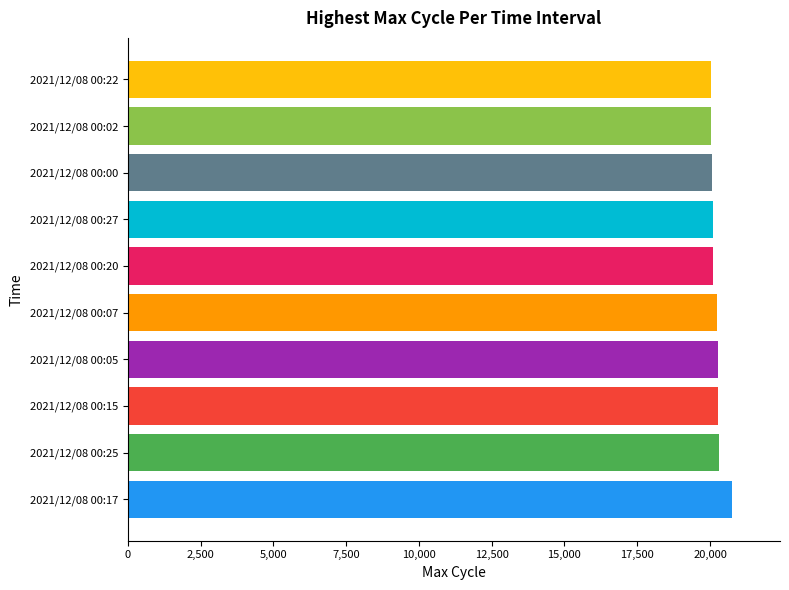

What is the difference between the maximum and minimum values?

696